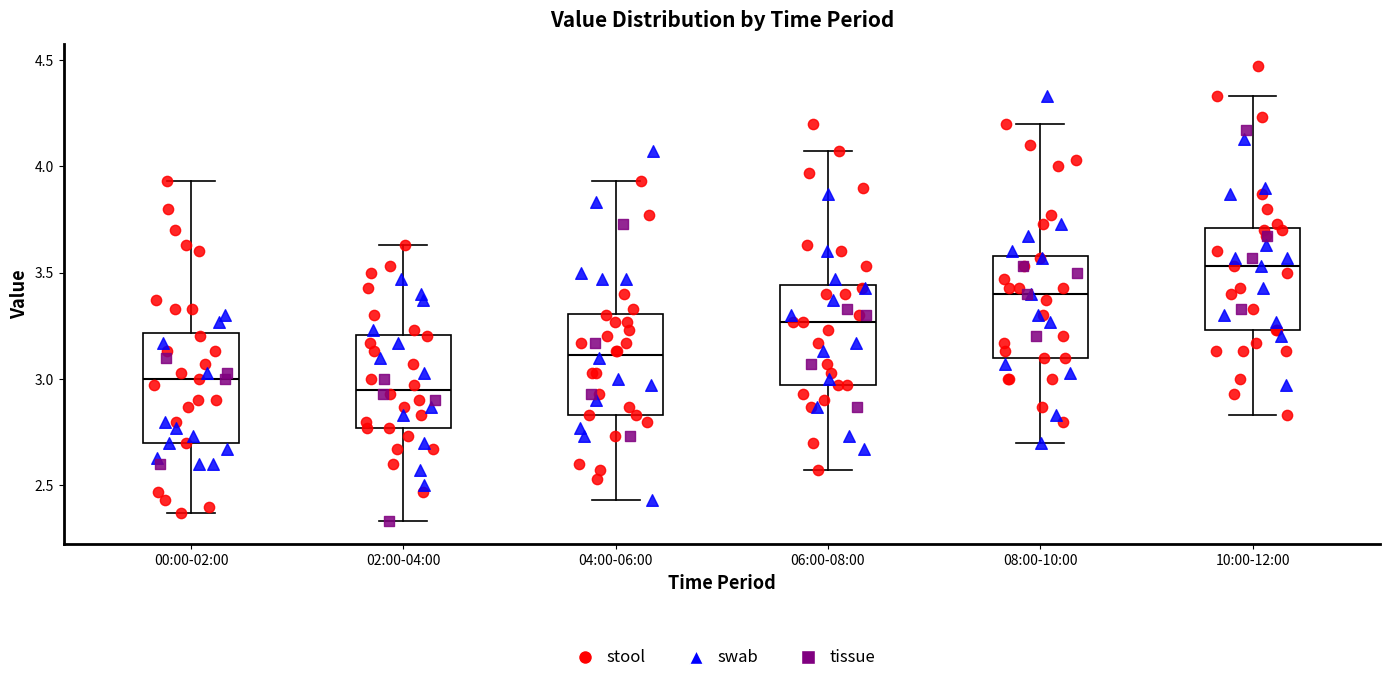

Where is the lower edge of the box for 10:00-12:00 on the y-axis? The values are not printed on the chart, so give them approximately, as read against the axis.

3.25